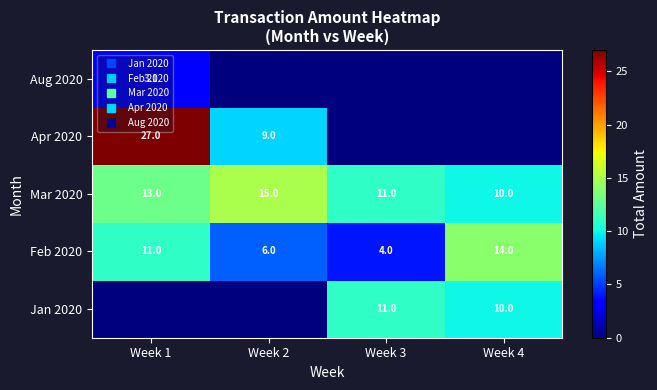

List the series in order of their peak value, highest first.

Apr 2020, Mar 2020, Feb 2020, Jan 2020, Aug 2020